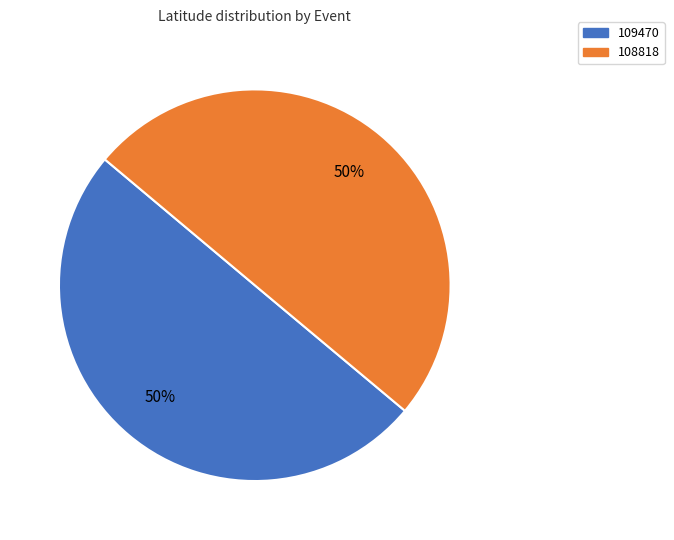

To the nearest percent, what is the combined percentage of 108818 and 109470?

100%